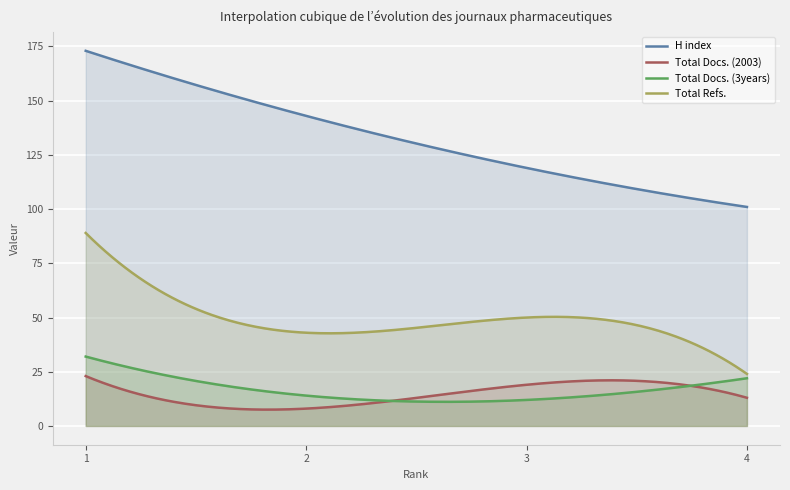

What is the difference between the maximum and minimum values in the Total Refs. series?

65.0